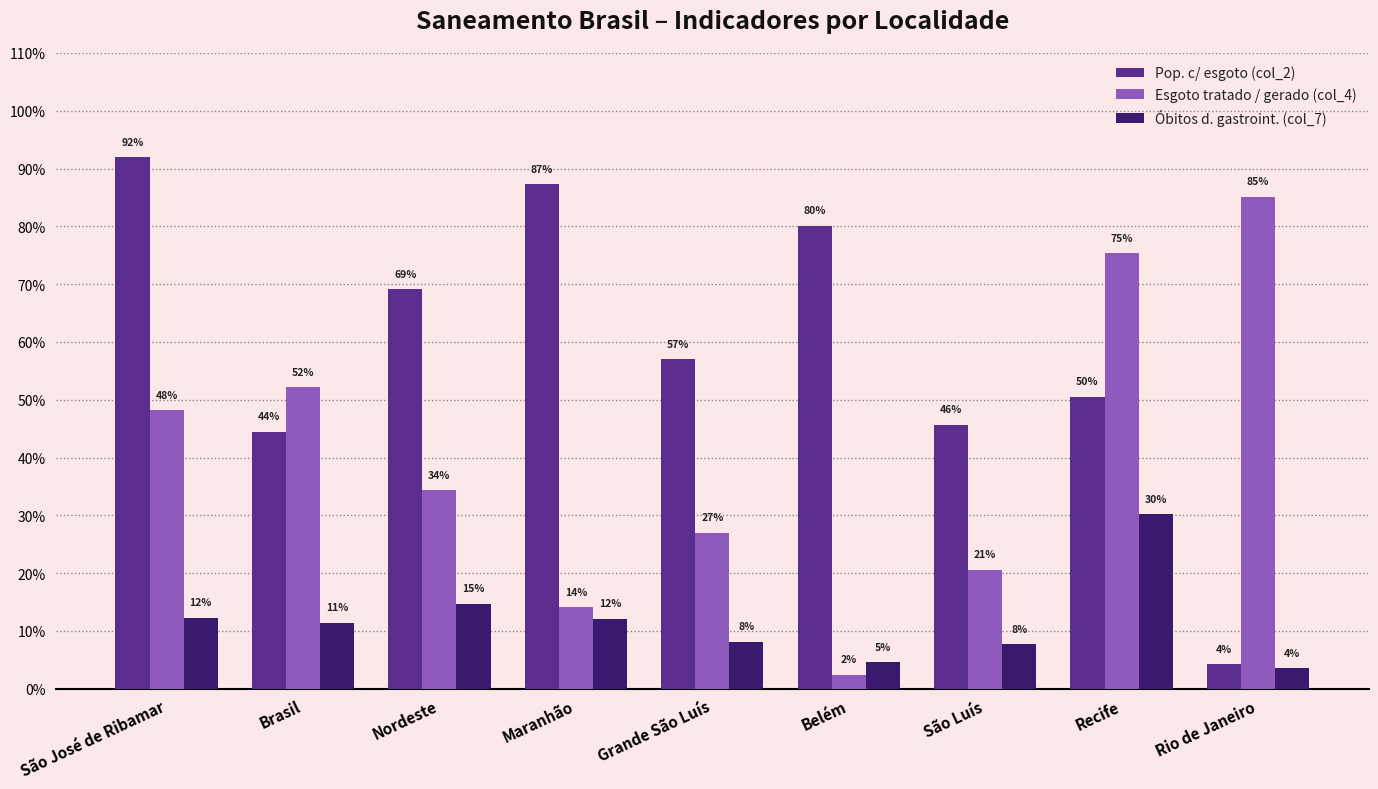

What is the label of the 3rd bar from the left?

Nordeste